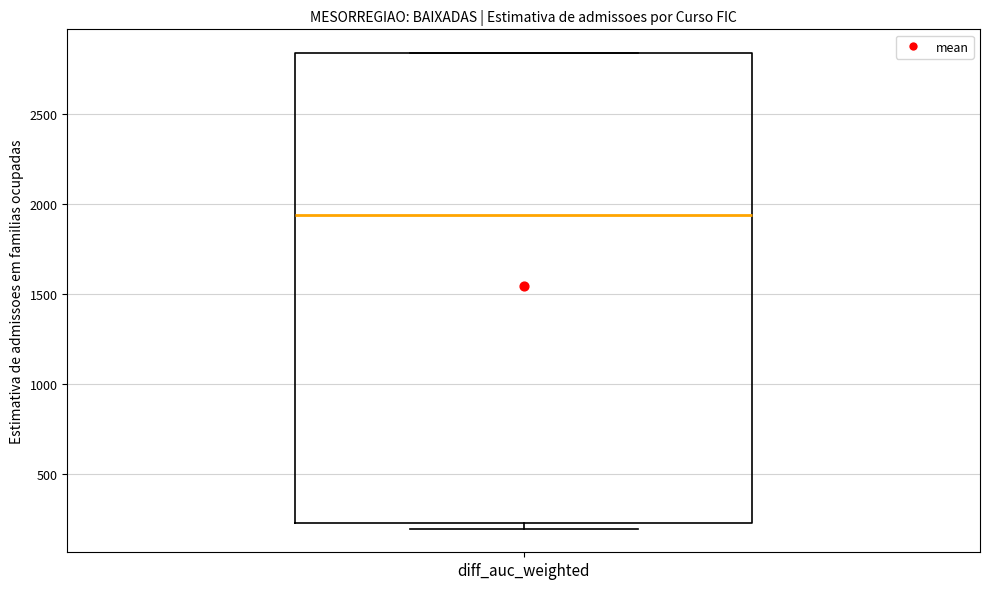

Read this box plot against the y-axis: the position of the median line, the range covered by the box, and the ends of both whiskers. The values are not printed on the chart, so give them approximately, as read against the axis.

median 1950, box 250 to 2850, whiskers 200 to 2850